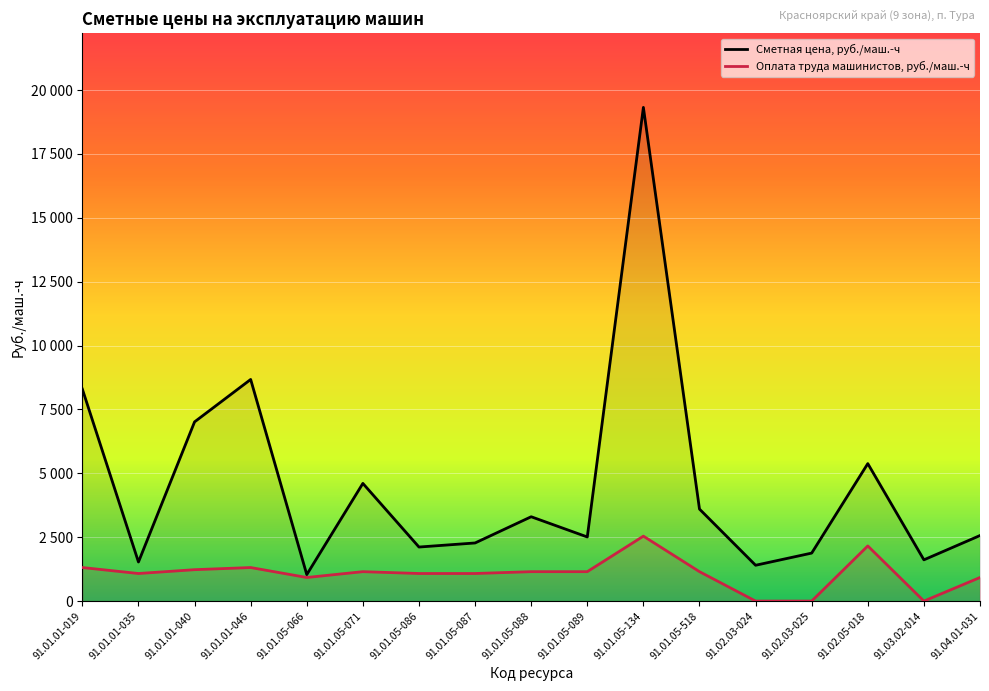

True or false: Оплата труда машинистов, руб./маш.-ч and Сметная цена, руб./маш.-ч cross at least once.

False